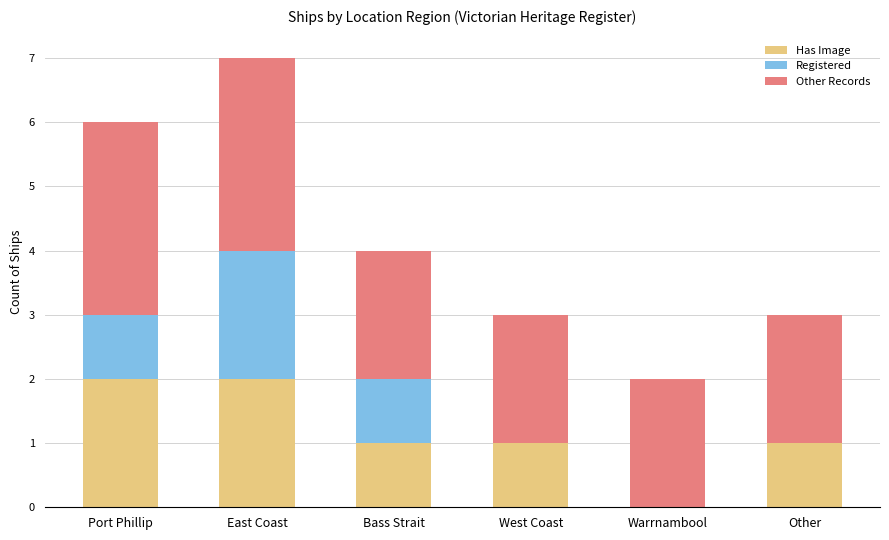

What is the sum of the Has Image values at Port Phillip and East Coast?

4